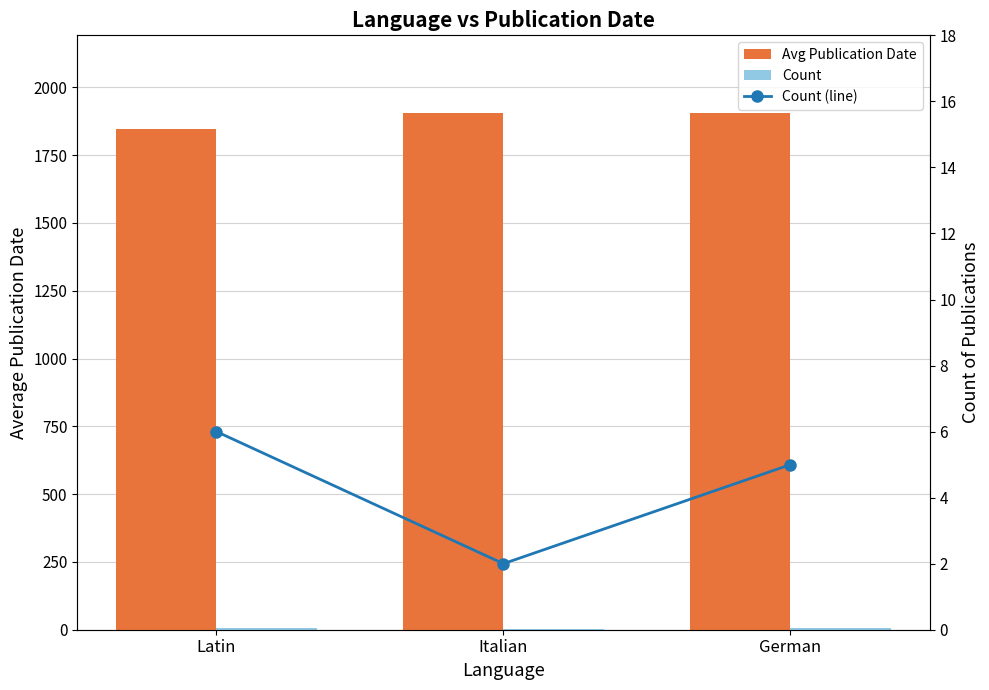

Is the value of Count (line) at German greater than the value of Count at Italian?

Yes